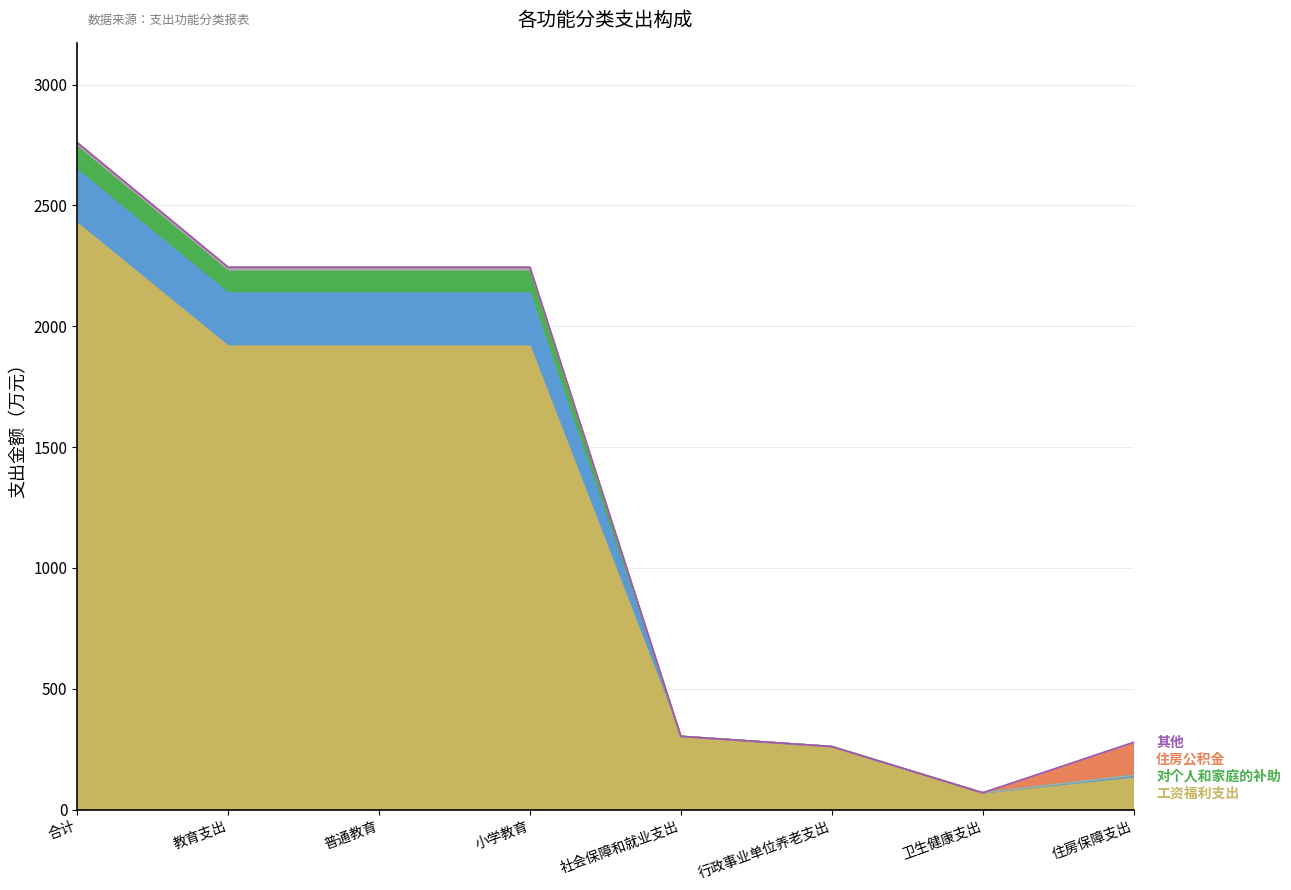

At which category is the sum across all series the highest?

合计